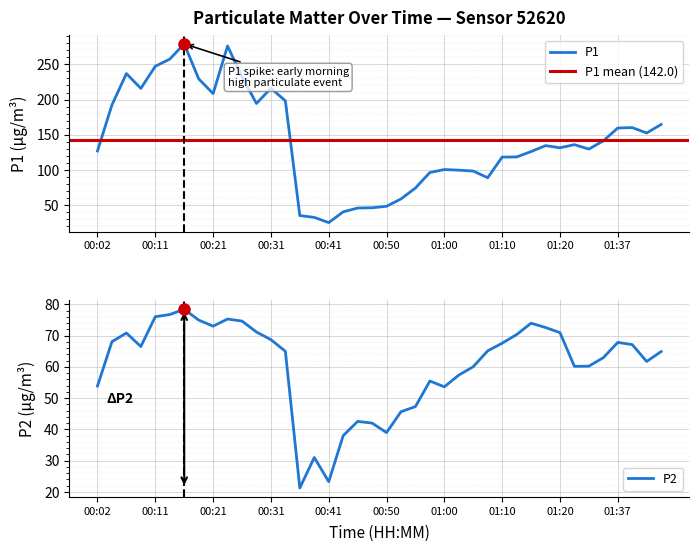

Reading right to left, list all the values displayed in this chart.

P1: 01:45=164.7	01:42=152.6	01:39=160.3	01:37=159.7	01:34=141.4	01:31=129.8	01:28=136.1	01:20=131.6	01:17=134.7	01:15=126.2	01:12=118.6	01:10=118.4	01:07=89.1	01:05=98.6	01:03=99.8	01:00=100.8	00:58=96.6	00:55=74.5	00:53=59.0	00:50=48.6	00:48=46.5	00:45=46.1	00:43=40.7	00:41=25.4	00:38=32.9	00:36=35.4	00:33=198.2	00:31=216.1	00:28=194.5	00:26=232.2	00:24=276.1	00:21=208.5	00:19=229.5	00:16=279.1	00:14=257.4	00:11=247.3	00:09=215.8	00:06=236.9	00:04=192.4	00:02=127.1
P2: 01:45=64.9	01:42=61.7	01:39=67.1	01:37=67.8	01:34=62.9	01:31=60.2	01:28=60.1	01:20=70.9	01:17=72.6	01:15=74.0	01:12=70.3	01:10=67.5	01:07=65.1	01:05=60.0	01:03=57.4	01:00=53.6	00:58=55.5	00:55=47.3	00:53=45.6	00:50=39.0	00:48=42.0	00:45=42.5	00:43=38.0	00:41=23.2	00:38=31.0	00:36=21.2	00:33=65.0	00:31=68.7	00:28=71.1	00:26=74.6	00:24=75.3	00:21=73.0	00:19=75.0	00:16=78.4	00:14=76.7	00:11=76.0	00:09=66.5	00:06=70.8	00:04=68.0	00:02=53.9